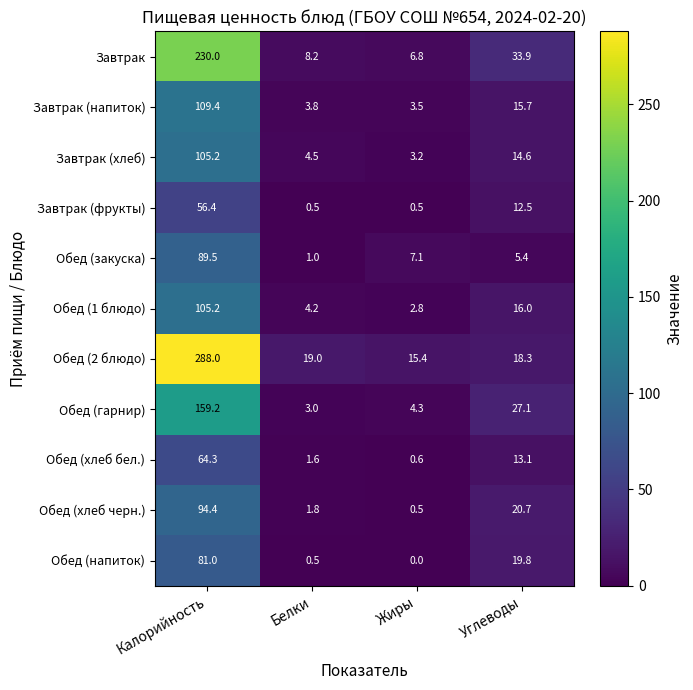

Which category has the highest value in the Завтрак series?

Калорийность